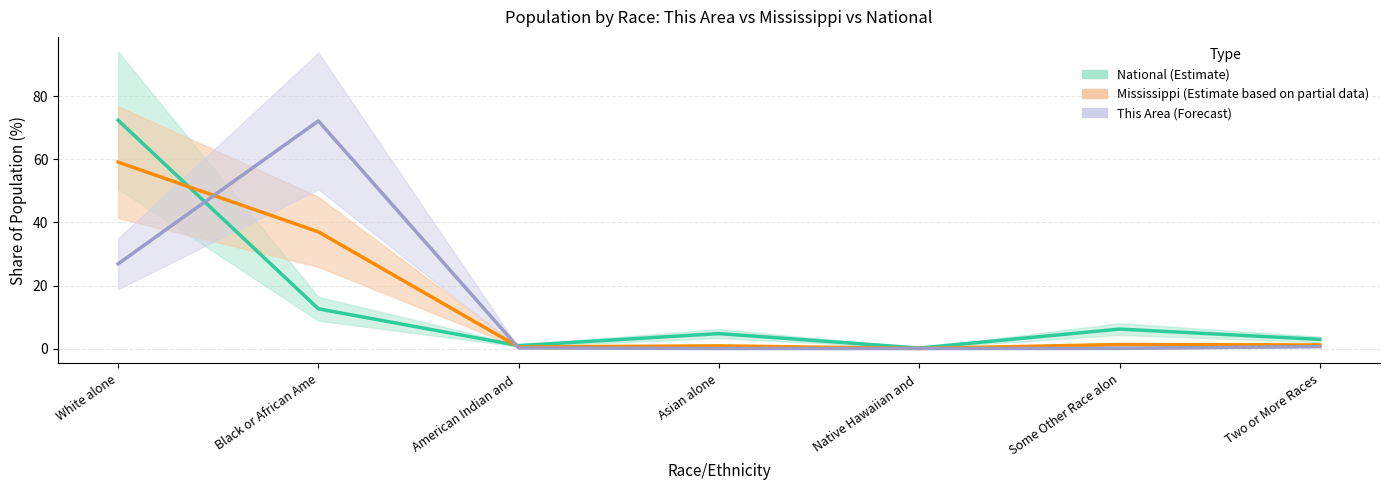

True or false: National (Estimate) and This Area (Forecast) intersect in this chart.

True